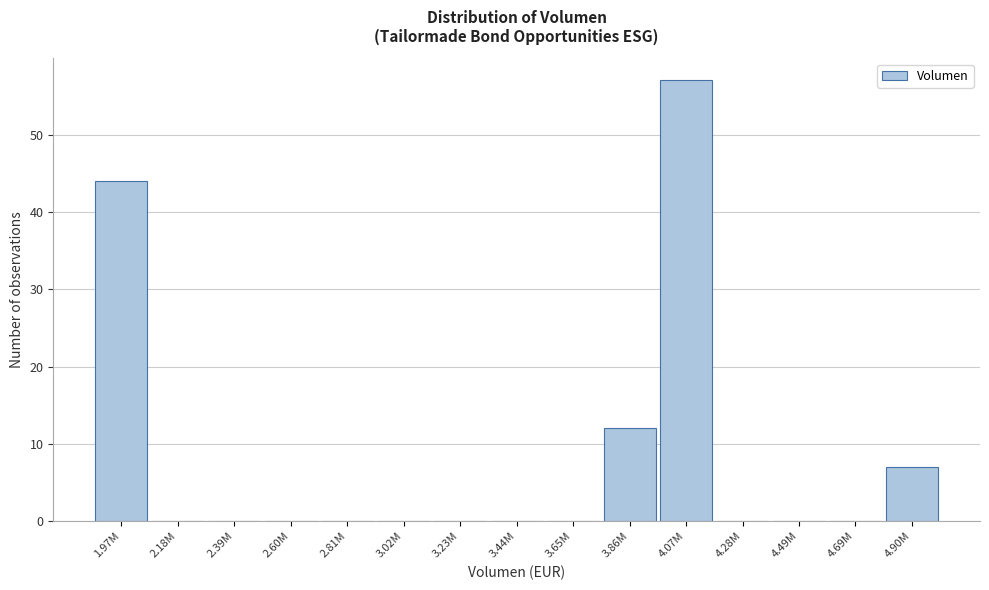

Reading right to left, transcribe all the data shown in this chart.

4.90M=7	4.69M=0	4.49M=0	4.28M=0	4.07M=57	3.86M=12	3.65M=0	3.44M=0	3.23M=0	3.02M=0	2.81M=0	2.60M=0	2.39M=0	2.18M=0	1.97M=44